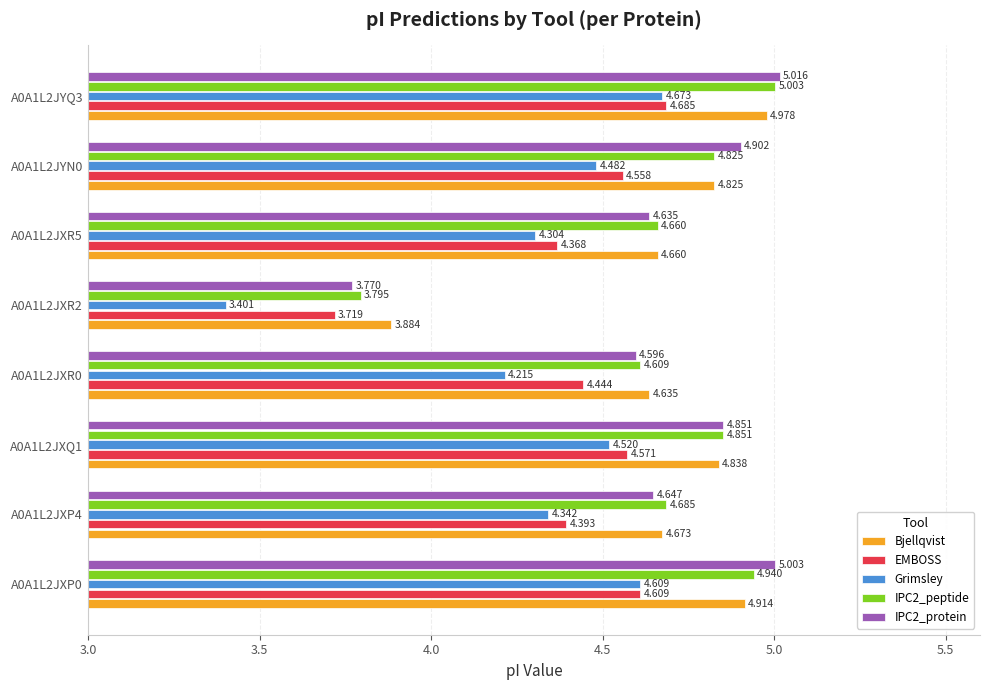

What is the minimum value shown in the chart?

3.4